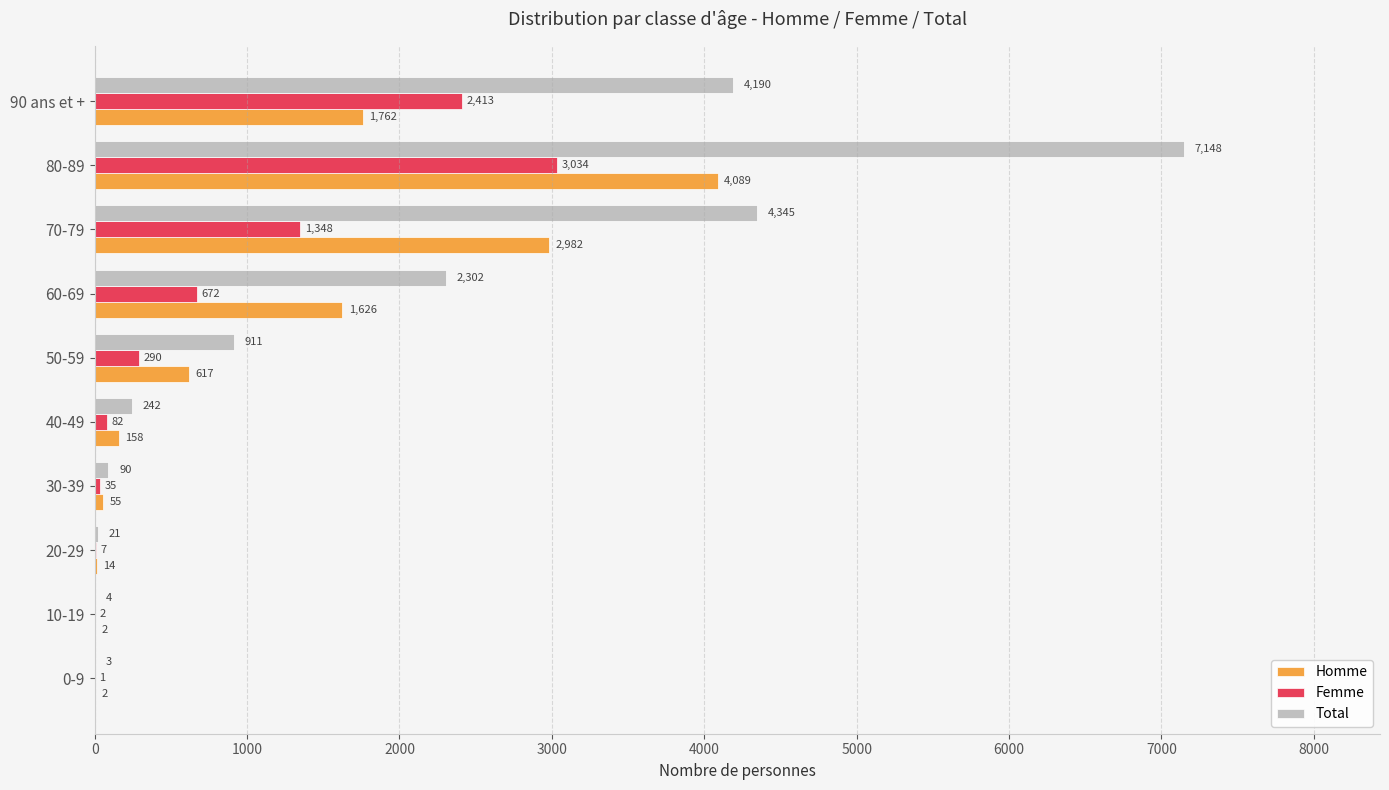

What is the total value across all series at 50-59?

1818